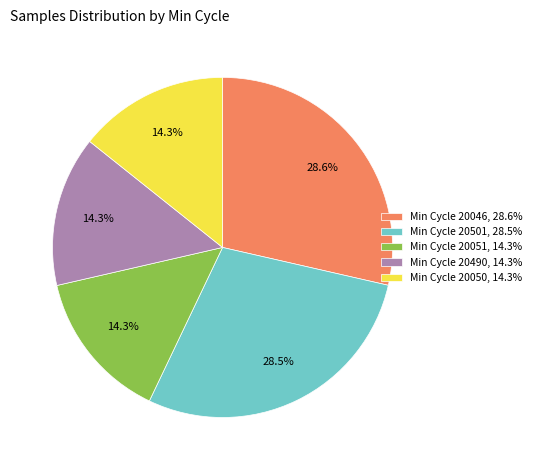

What portion of the pie excludes Min Cycle 20490, 14.3%?

85.7%